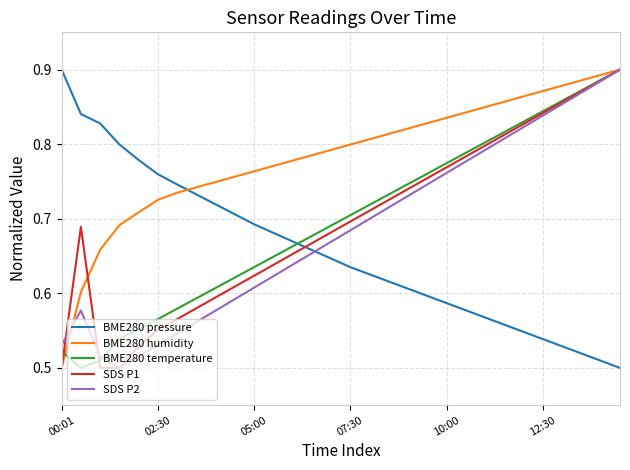

Which series has the largest total across all categories?

BME280 humidity